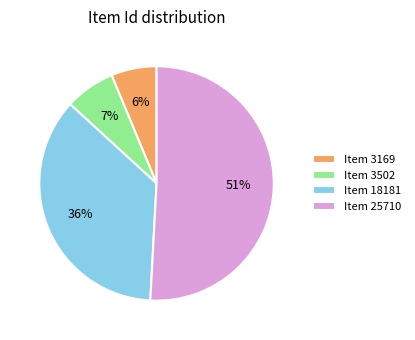

Which slice represents more than half of the pie?

Item 25710